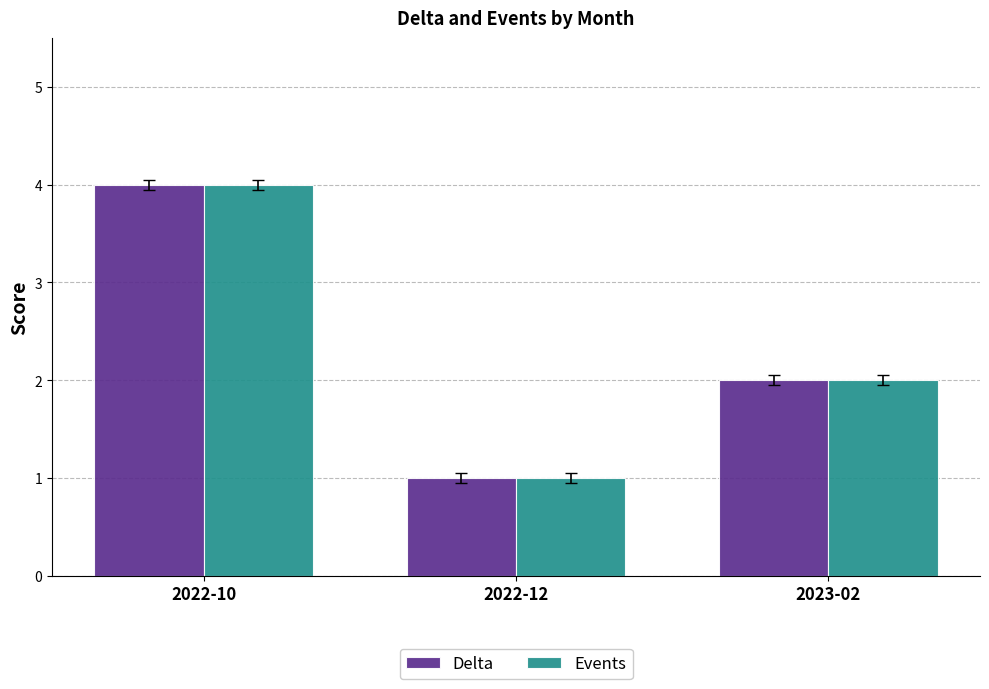

What is the difference between the maximum and minimum values in the Delta series?

3